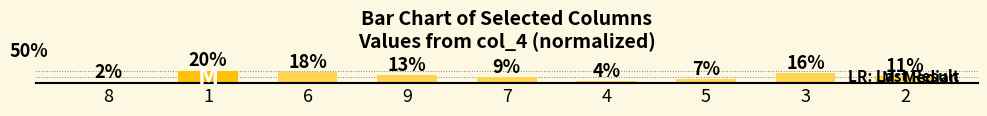

Rank the categories by value from highest to lowest.

1, 6, 3, 9, 2, 7, 5, 4, 8